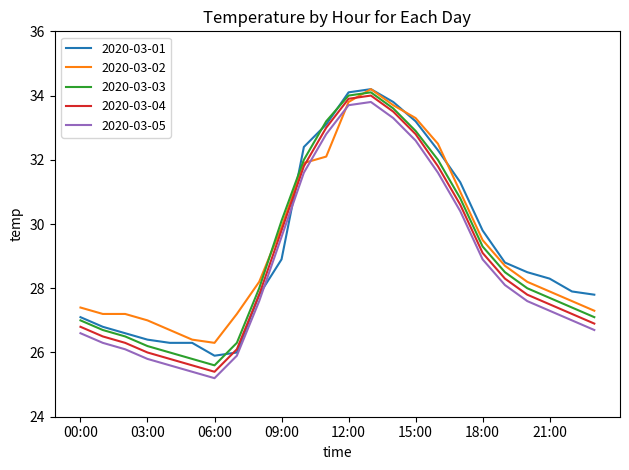

What is the sum of all 2020-03-01 values?

703.6